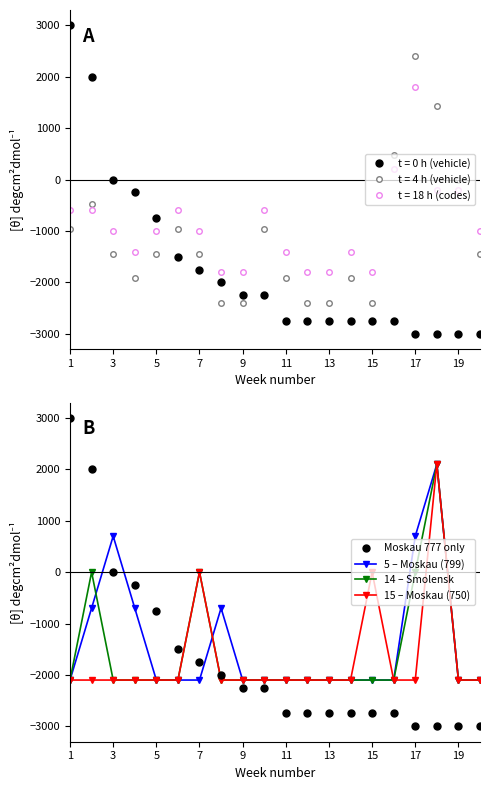

The value of 15 – Moskau (750) at 17 is -2100. True or false?

True